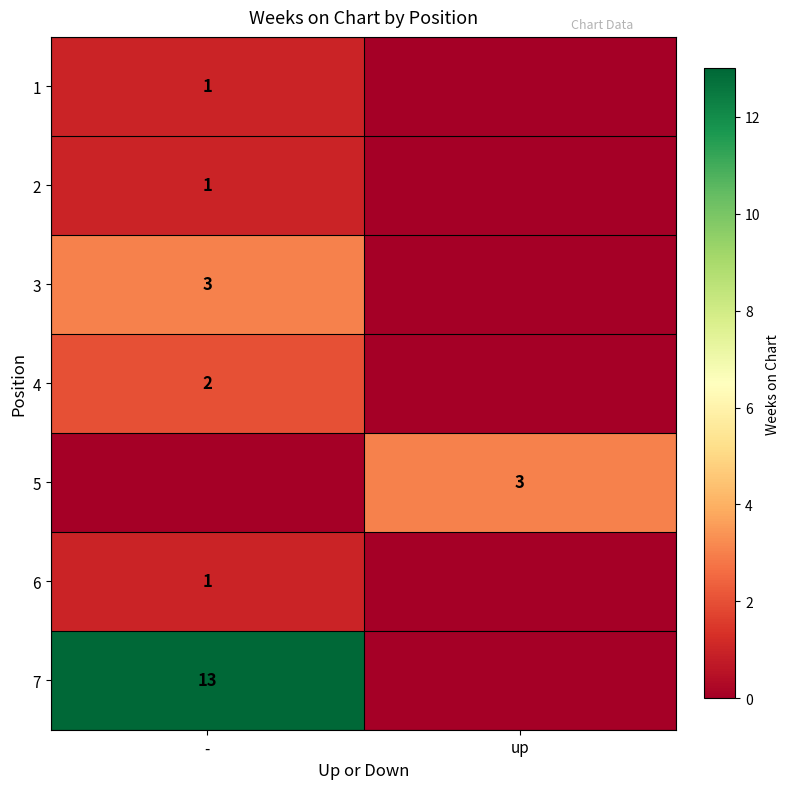

At which category does the chart reach its minimum across all series?

up